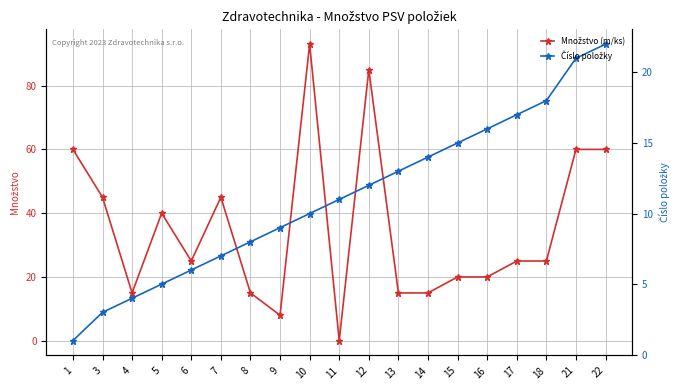

How many times do Číslo položky and Množstvo (m/ks) cross each other?

4